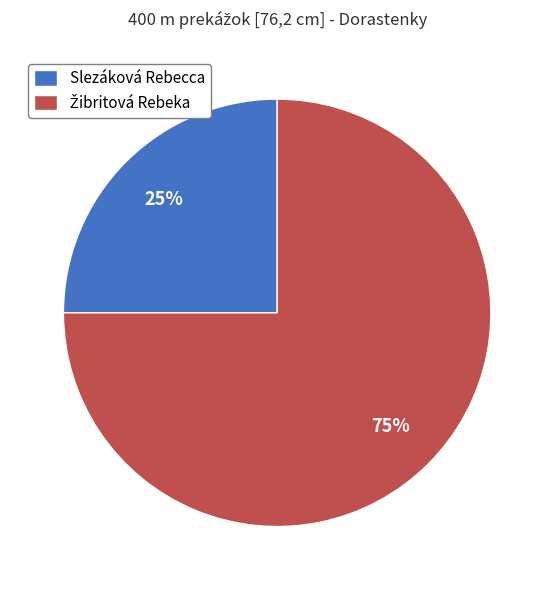

To the nearest percent, what is the average slice percentage?

50%